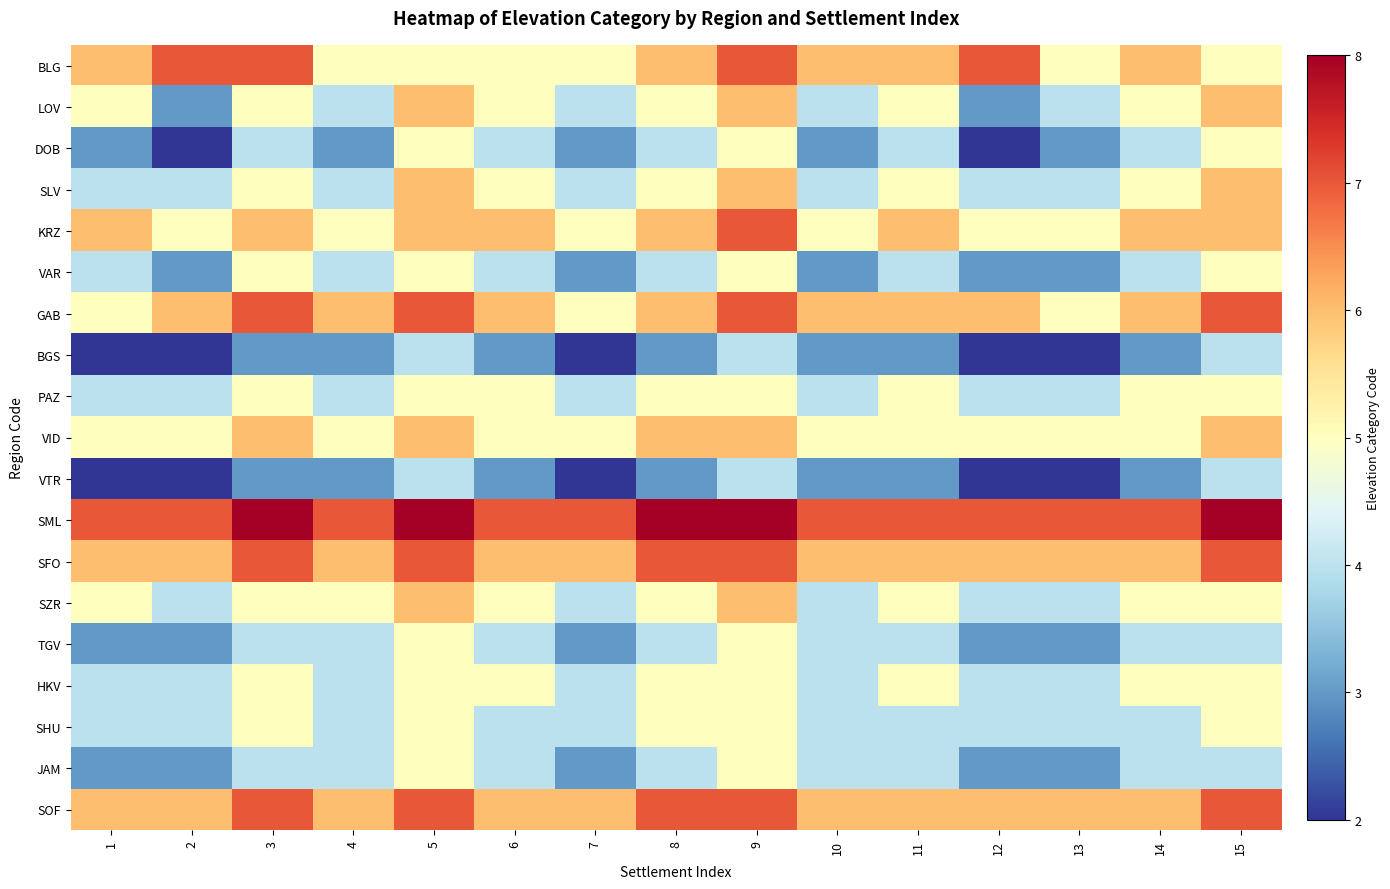

Reading right to left, list all the values displayed in this chart.

BLG: 15=5	14=6	13=5	12=7	11=6	10=6	9=7	8=6	7=5	6=5	5=5	4=5	3=7	2=7	1=6
LOV: 15=6	14=5	13=4	12=3	11=5	10=4	9=6	8=5	7=4	6=5	5=6	4=4	3=5	2=3	1=5
DOB: 15=5	14=4	13=3	12=2	11=4	10=3	9=5	8=4	7=3	6=4	5=5	4=3	3=4	2=2	1=3
SLV: 15=6	14=5	13=4	12=4	11=5	10=4	9=6	8=5	7=4	6=5	5=6	4=4	3=5	2=4	1=4
KRZ: 15=6	14=6	13=5	12=5	11=6	10=5	9=7	8=6	7=5	6=6	5=6	4=5	3=6	2=5	1=6
VAR: 15=5	14=4	13=3	12=3	11=4	10=3	9=5	8=4	7=3	6=4	5=5	4=4	3=5	2=3	1=4
GAB: 15=7	14=6	13=5	12=6	11=6	10=6	9=7	8=6	7=5	6=6	5=7	4=6	3=7	2=6	1=5
BGS: 15=4	14=3	13=2	12=2	11=3	10=3	9=4	8=3	7=2	6=3	5=4	4=3	3=3	2=2	1=2
PAZ: 15=5	14=5	13=4	12=4	11=5	10=4	9=5	8=5	7=4	6=5	5=5	4=4	3=5	2=4	1=4
VID: 15=6	14=5	13=5	12=5	11=5	10=5	9=6	8=6	7=5	6=5	5=6	4=5	3=6	2=5	1=5
VTR: 15=4	14=3	13=2	12=2	11=3	10=3	9=4	8=3	7=2	6=3	5=4	4=3	3=3	2=2	1=2
SML: 15=8	14=7	13=7	12=7	11=7	10=7	9=8	8=8	7=7	6=7	5=8	4=7	3=8	2=7	1=7
SFO: 15=7	14=6	13=6	12=6	11=6	10=6	9=7	8=7	7=6	6=6	5=7	4=6	3=7	2=6	1=6
SZR: 15=5	14=5	13=4	12=4	11=5	10=4	9=6	8=5	7=4	6=5	5=6	4=5	3=5	2=4	1=5
TGV: 15=4	14=4	13=3	12=3	11=4	10=4	9=5	8=4	7=3	6=4	5=5	4=4	3=4	2=3	1=3
HKV: 15=5	14=5	13=4	12=4	11=5	10=4	9=5	8=5	7=4	6=5	5=5	4=4	3=5	2=4	1=4
SHU: 15=5	14=4	13=4	12=4	11=4	10=4	9=5	8=5	7=4	6=4	5=5	4=4	3=5	2=4	1=4
JAM: 15=4	14=4	13=3	12=3	11=4	10=4	9=5	8=4	7=3	6=4	5=5	4=4	3=4	2=3	1=3
SOF: 15=7	14=6	13=6	12=6	11=6	10=6	9=7	8=7	7=6	6=6	5=7	4=6	3=7	2=6	1=6